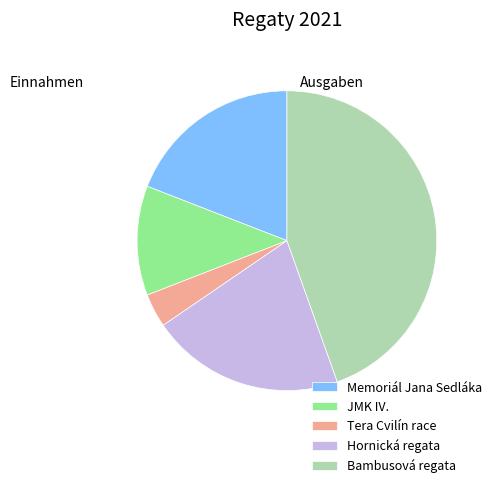

Rank the categories by value from lowest to highest.

Tera Cvilín race, JMK IV., Memoriál Jana Sedláka, Hornická regata, Bambusová regata